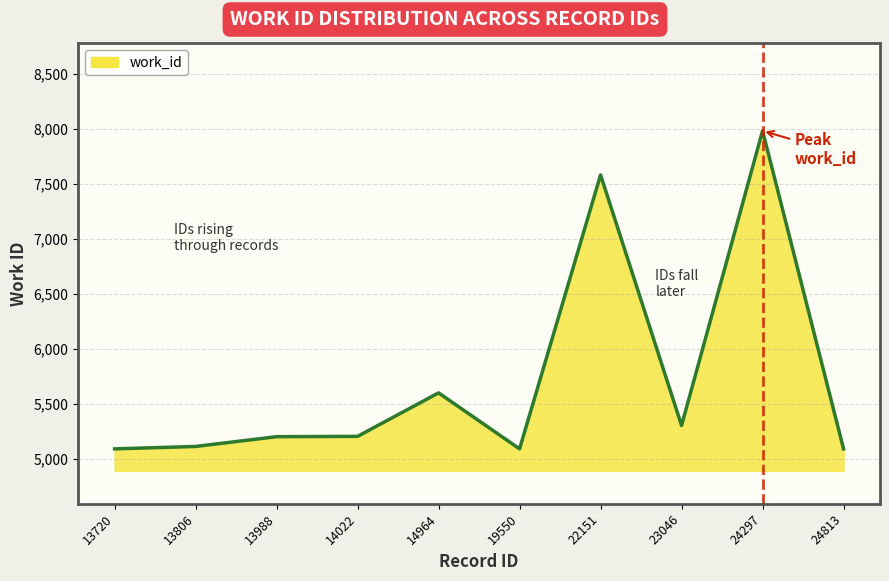

What is the difference between the maximum and minimum values?

2896